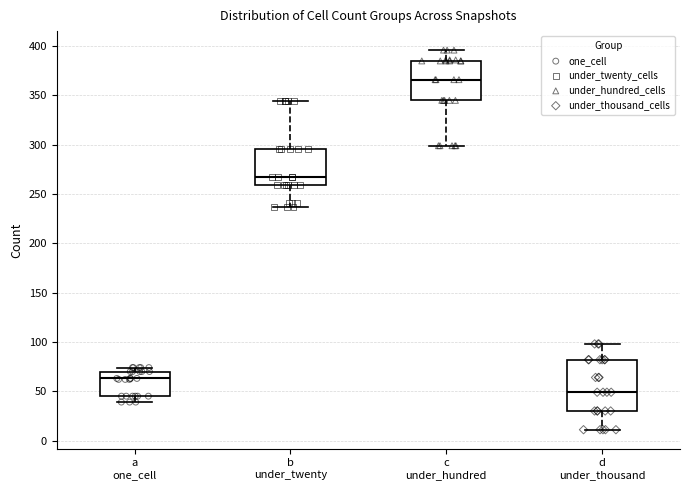

Reading left to right, read every box against the y-axis: the position of its median line, the range the box covers, and the ends of its whiskers. The values are not printed on the chart, so give them approximately, as read against the axis.

a one_cell: median 65, box 45 to 70, whiskers 40 to 75
b under_twenty: median 265, box 260 to 295, whiskers 235 to 345
c under_hundred: median 365, box 345 to 385, whiskers 300 to 395
d under_thousand: median 50, box 30 to 80, whiskers 10 to 100